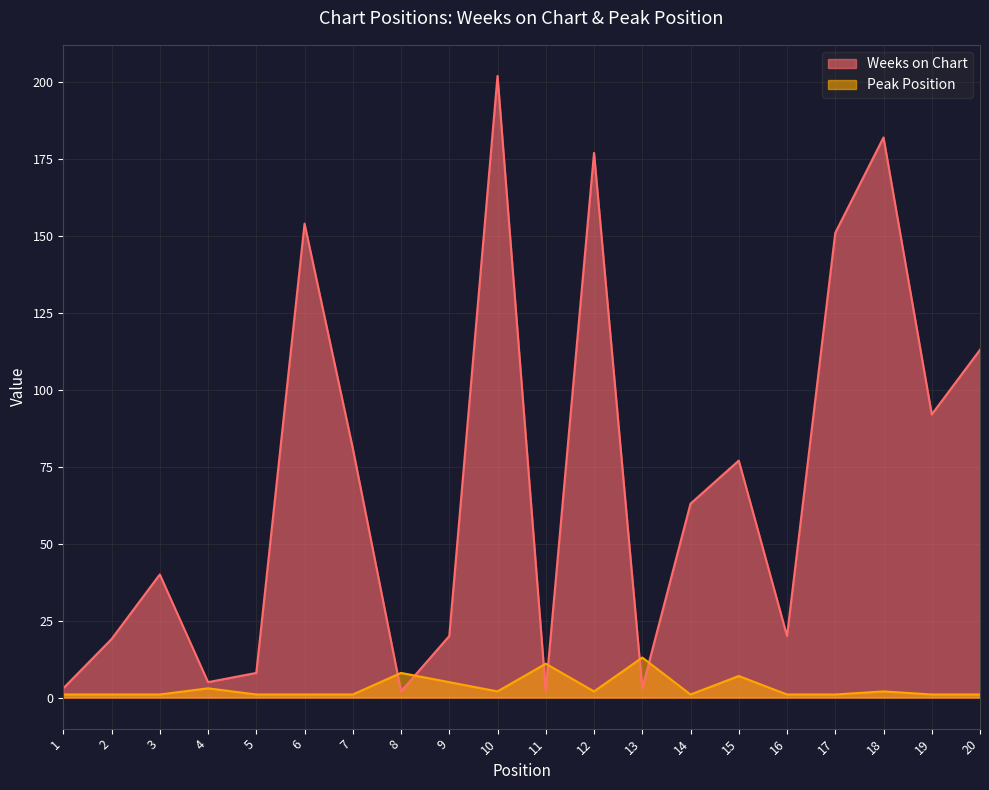

Rank the series at 5 from highest to lowest value.

Weeks on Chart, Peak Position